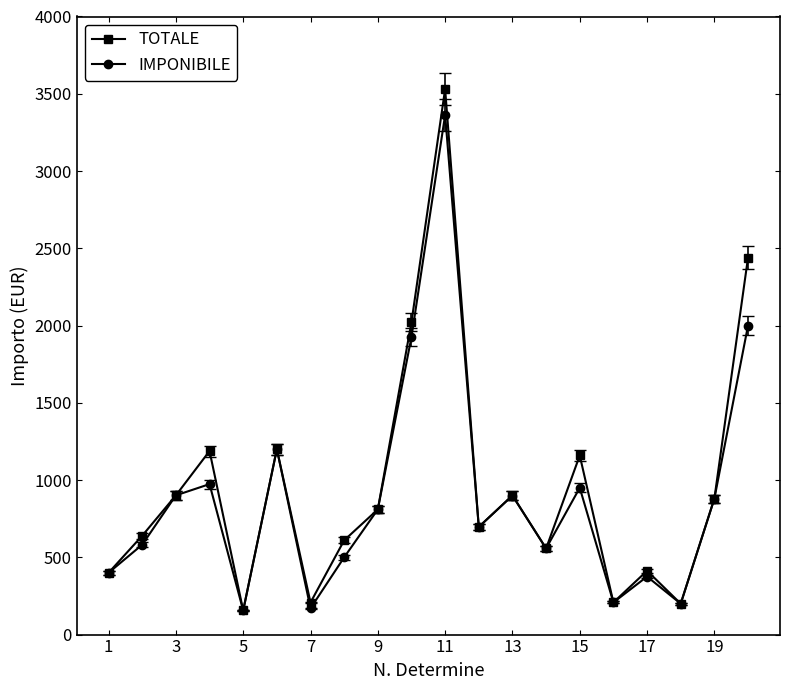

How many interior local valleys does the TOTALE series have?

6